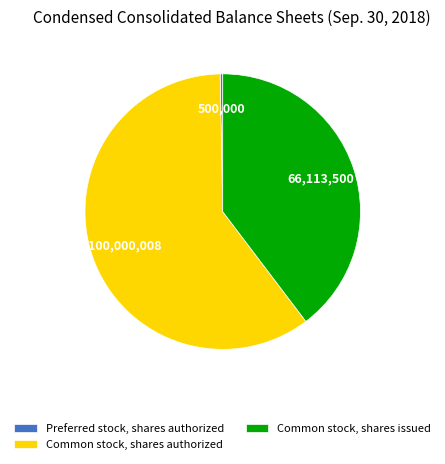

The Common stock, shares issued slice represents 26% of the pie. True or false?

False